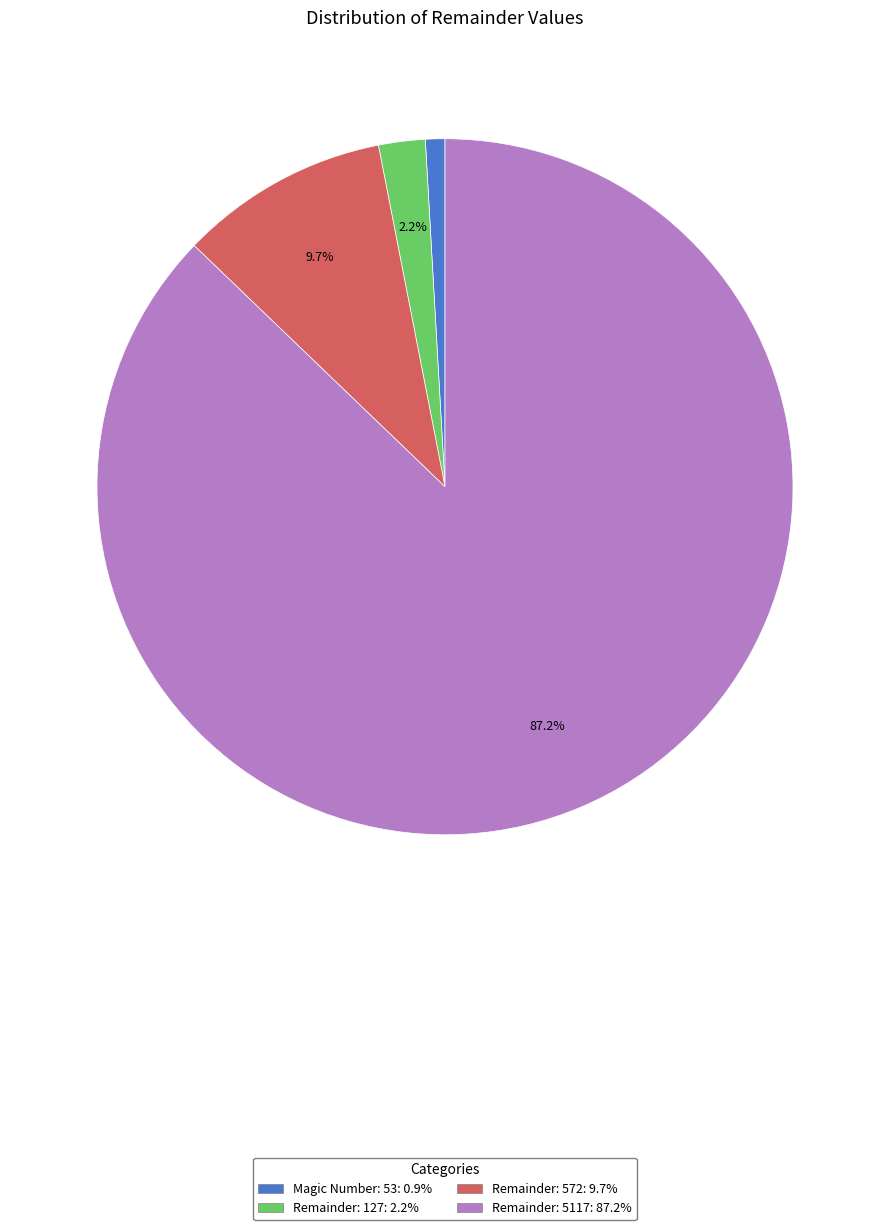

The Remainder: 127 slice represents 2% of the pie. True or false?

True